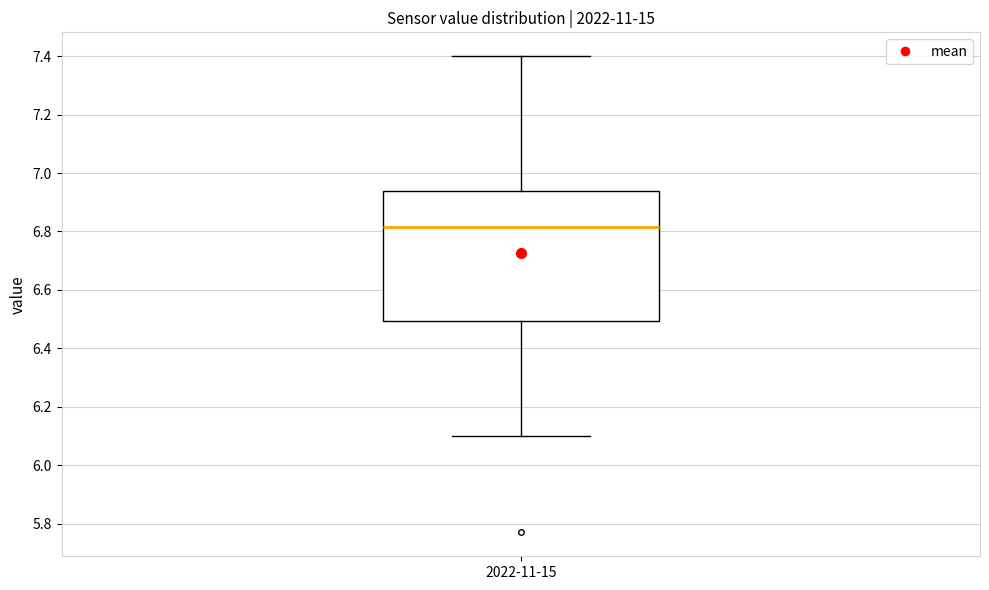

Read this box plot against the y-axis: the position of the median line, the range covered by the box, and the ends of both whiskers. The values are not printed on the chart, so give them approximately, as read against the axis.

median 6.82, box 6.50 to 6.94, whiskers 6.10 to 7.40